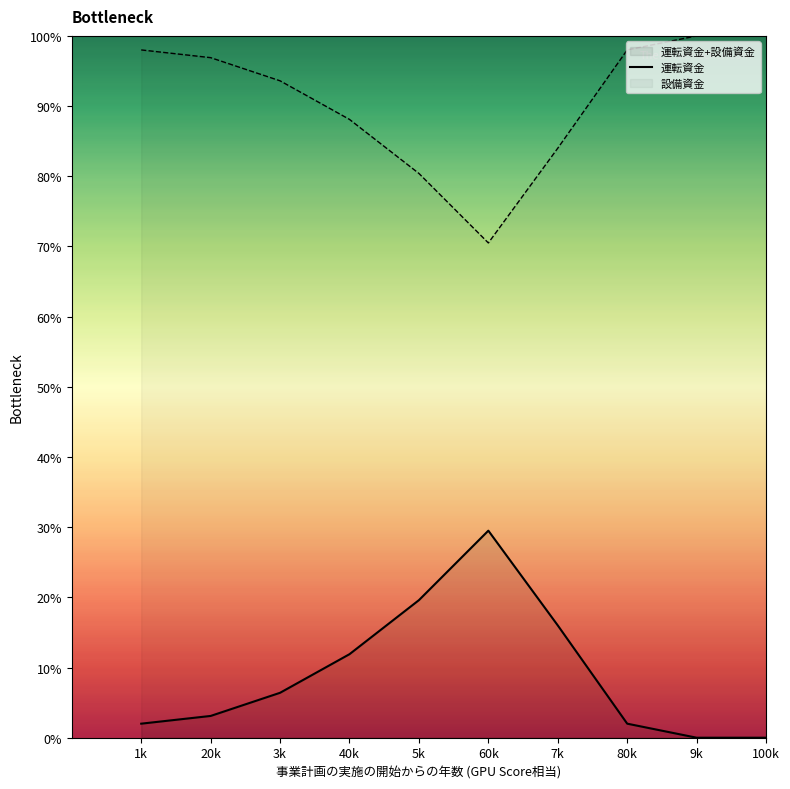

Reading left to right, transcribe all the data shown in this chart.

2.0	3.1	6.4	11.9	19.6	29.5	16.0	2.0	0.0	0.0